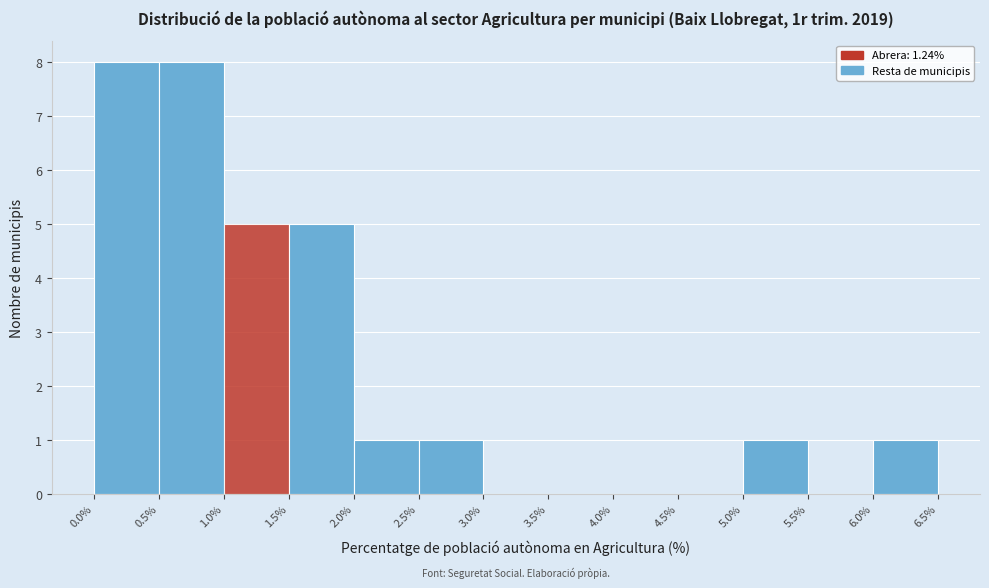

Reading left to right, transcribe this chart: for each bar, give the range it covers on the x-axis and its height. The values are not printed on the chart, so give them approximately, as read against the axis.

0.0% to 0.5%: 8
0.5% to 1.0%: 8
1.0% to 1.5%: 5
1.5% to 2.0%: 5
2.0% to 2.5%: 1
2.5% to 3.0%: 1
3.0% to 3.5%: 0
3.5% to 4.0%: 0
4.0% to 4.5%: 0
4.5% to 5.0%: 0
5.0% to 5.5%: 1
5.5% to 6.0%: 0
6.0% to 6.5%: 1